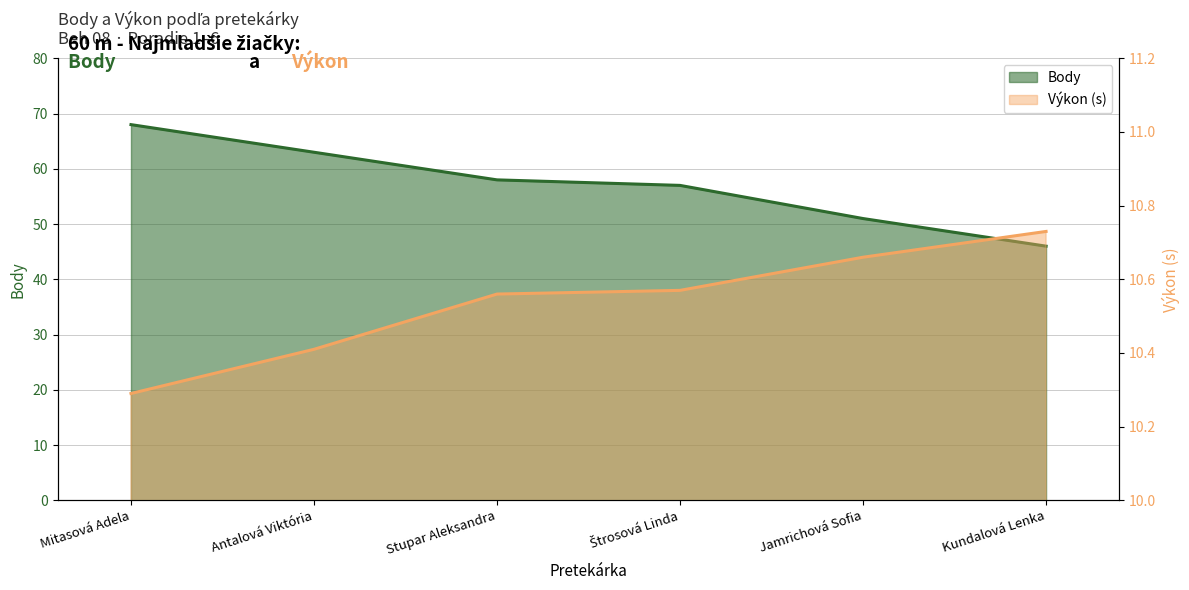

What is the total value across all series at Stupar Aleksandra?

68.6